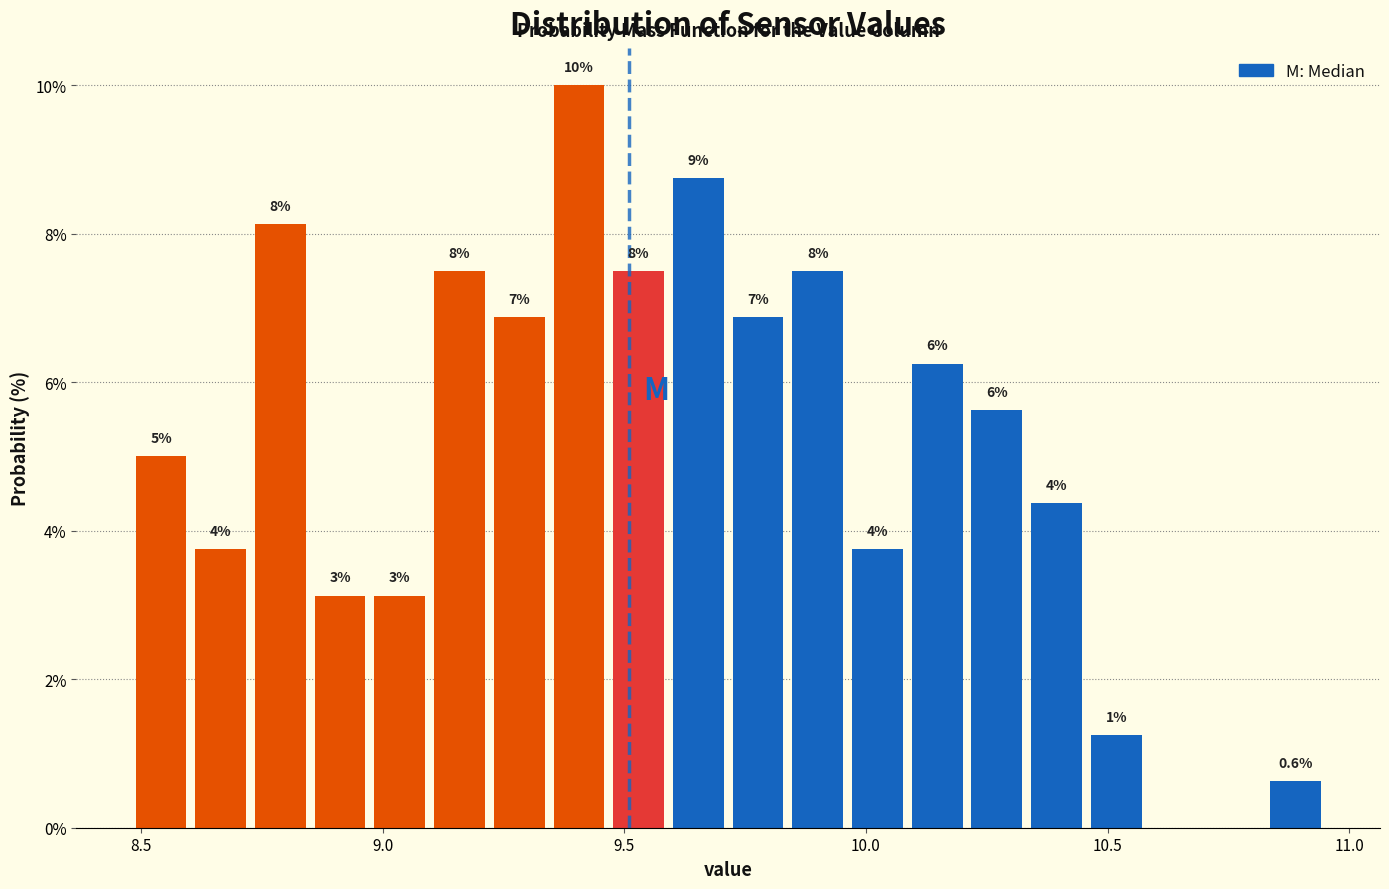

Read against the x-axis, roughly where is the centre of the tallest bar?

9.40